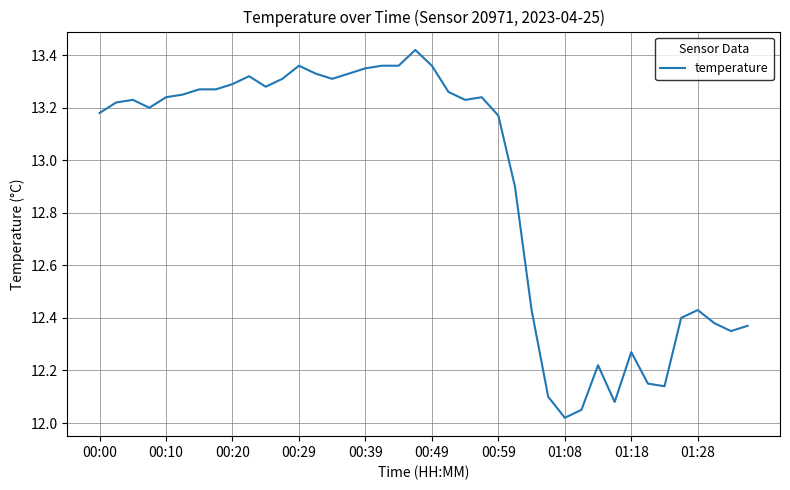

Is this an area chart (filled region under the line)?

No